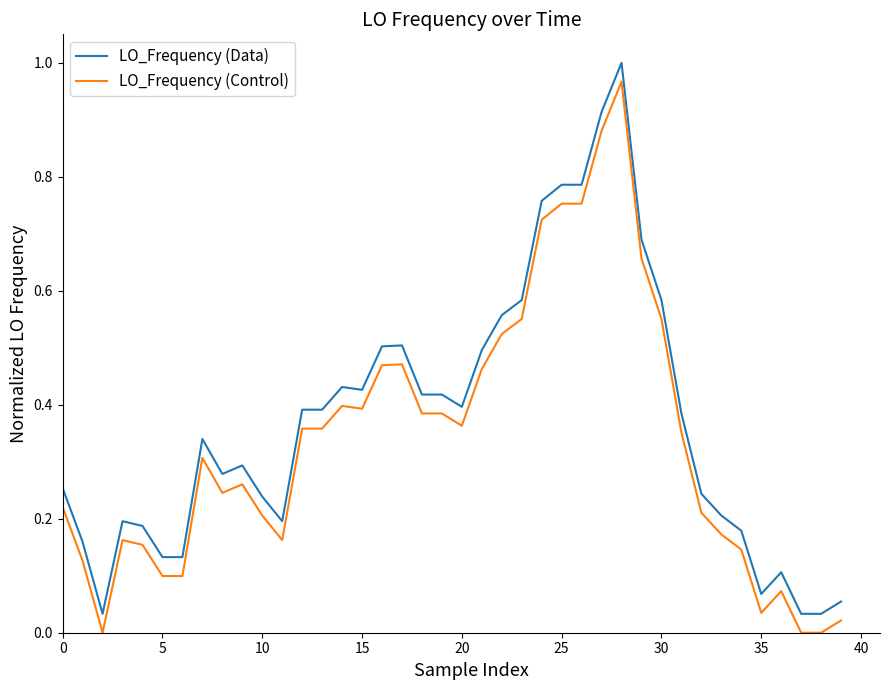

Does the chart have visible grid lines?

No